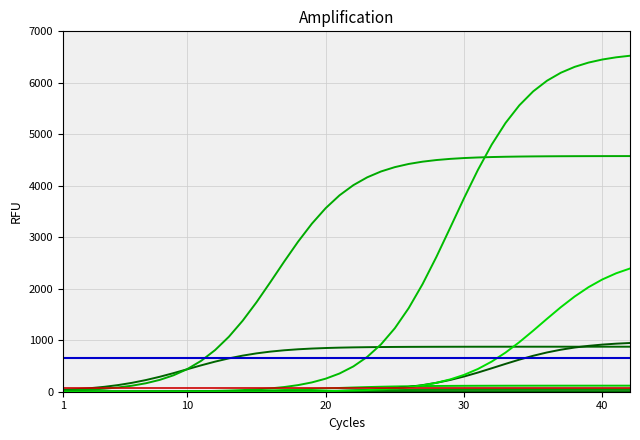

Which category has the lowest value across all series?

1